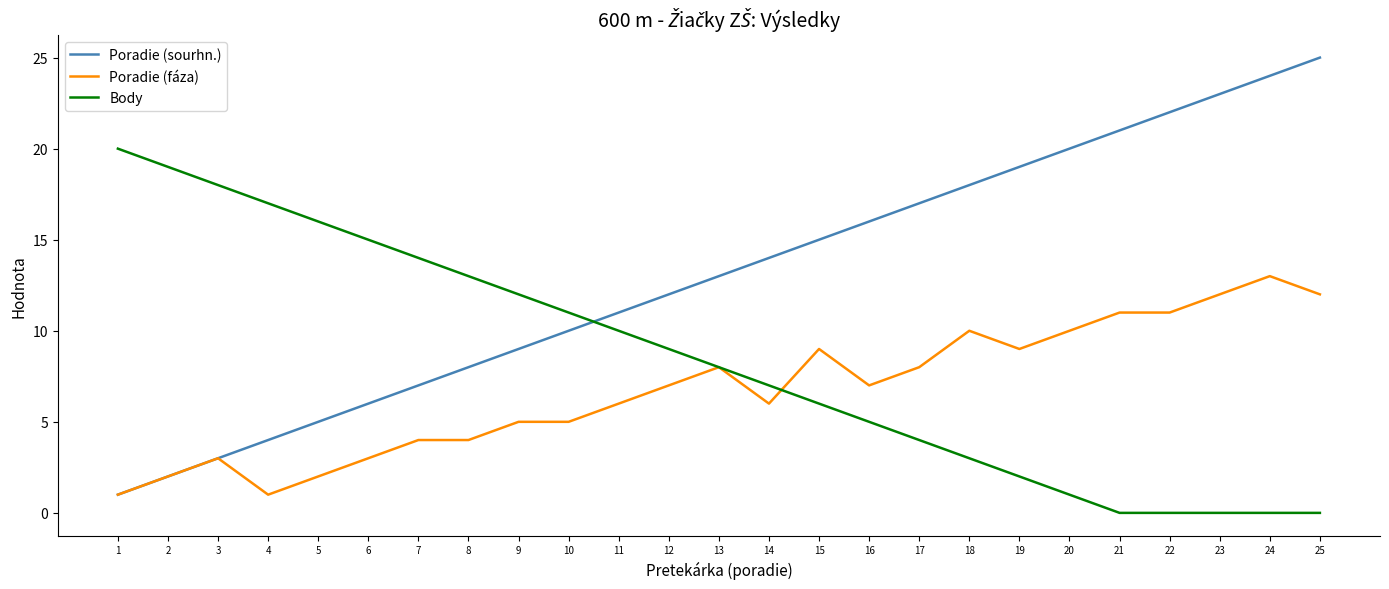

At which label does Poradie (sourhn.) reach its minimum?

1